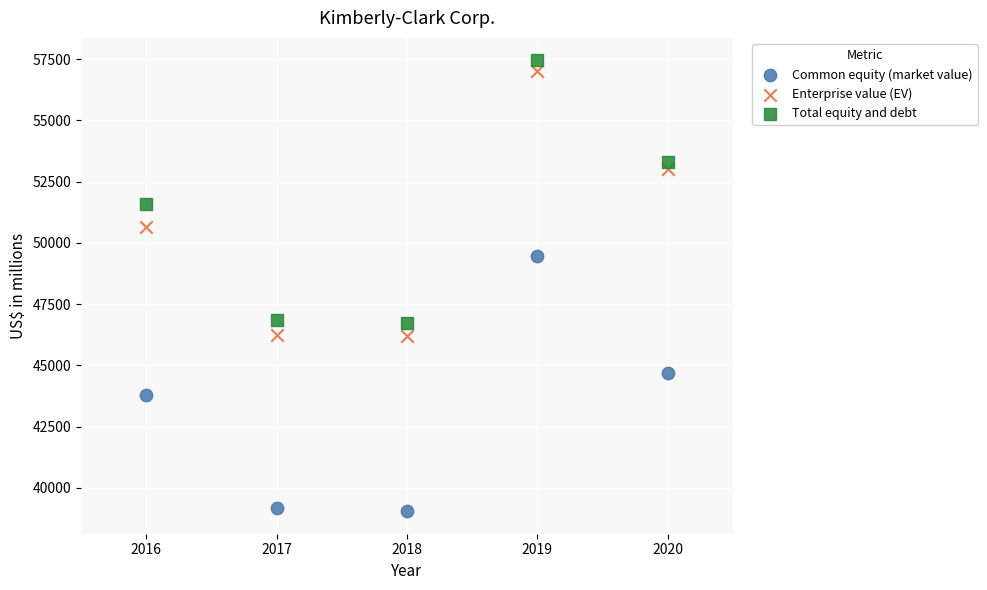

Which series reaches the minimum Y coordinate?

Common equity (market value)